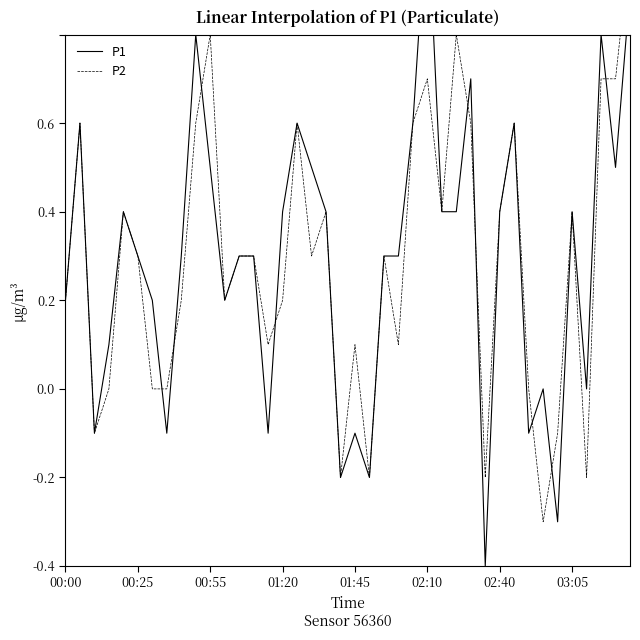

How many positive values does the P1 series have?

25